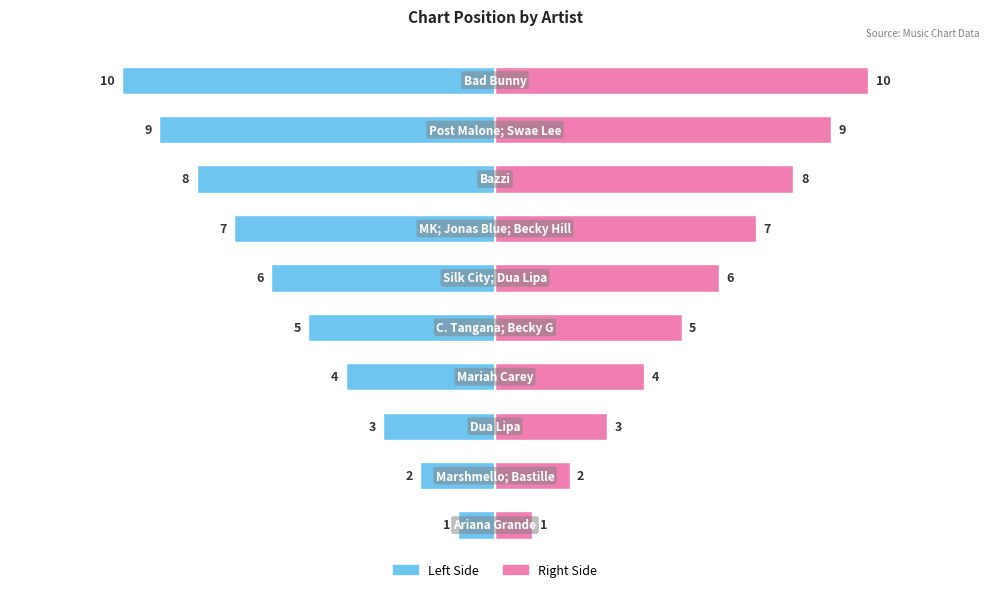

What is the maximum value shown in the chart?

10